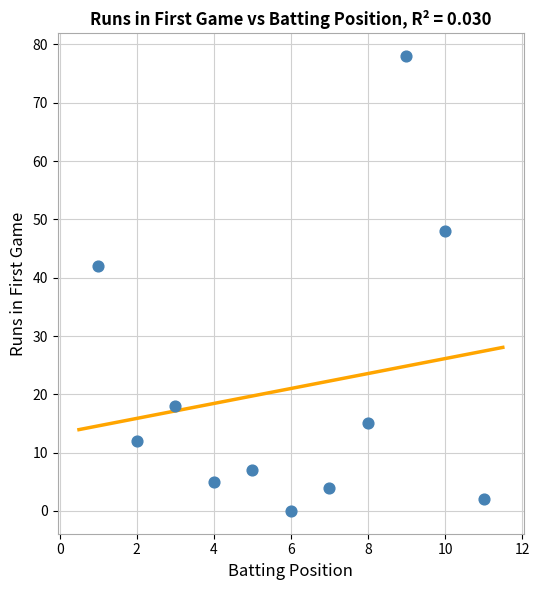

What Y value in the scatter plot is closest to 39?

42